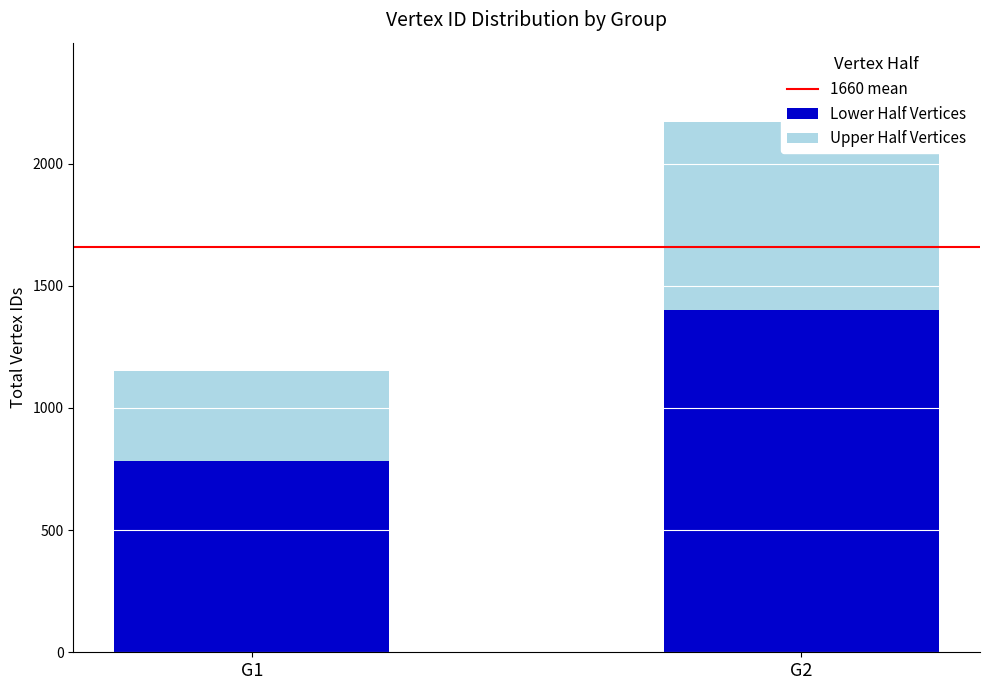

What is the highest value of the Lower Half Vertices series?

1401.0